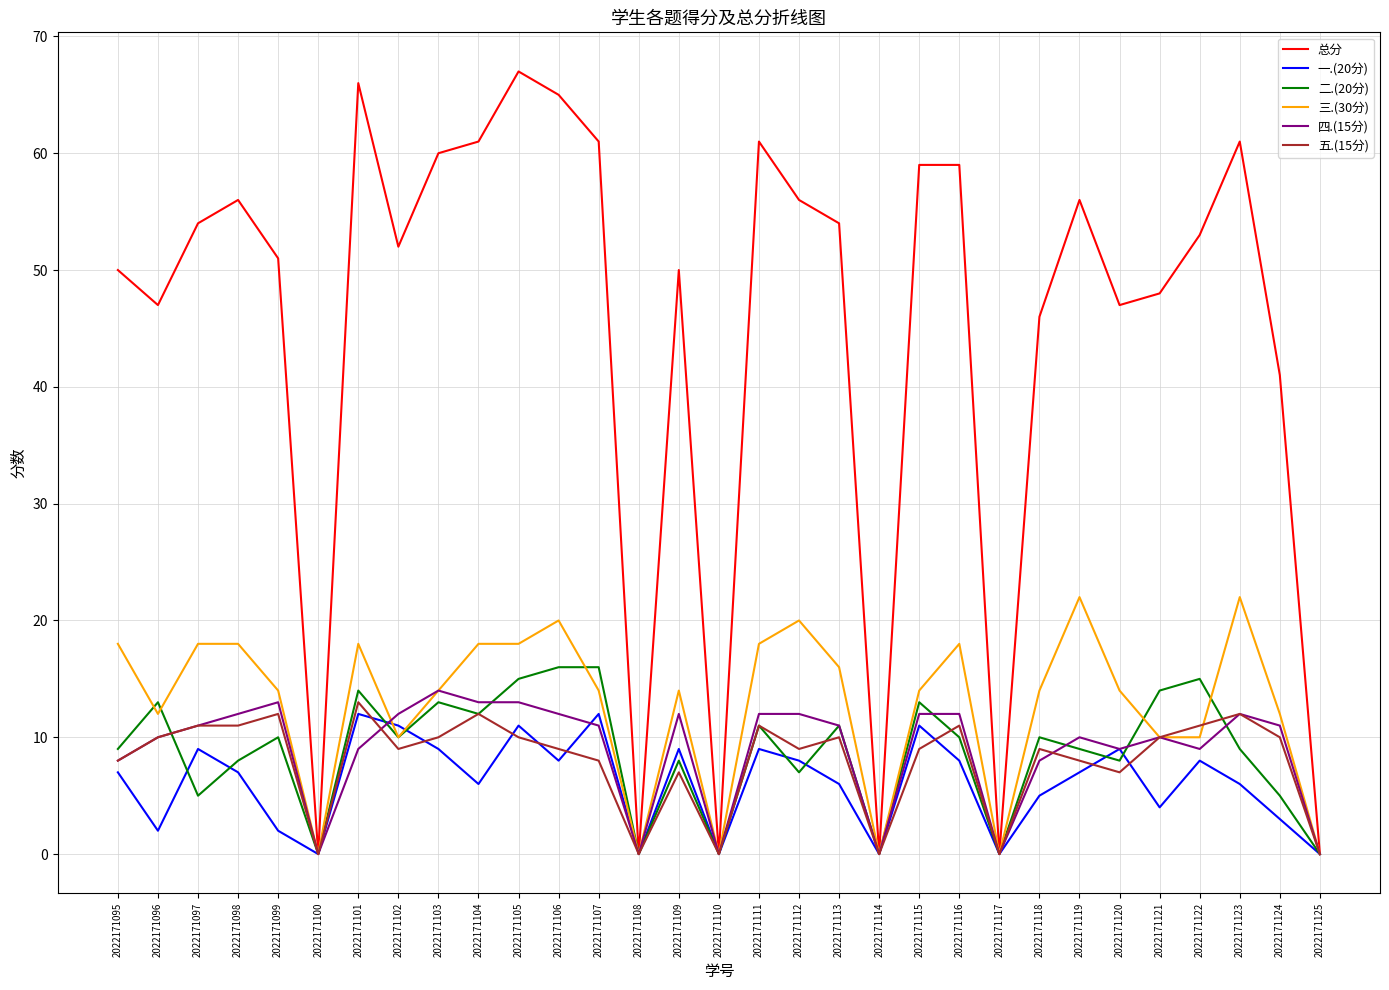

The 总分 series shows 48 at 2022171121. True or false?

True